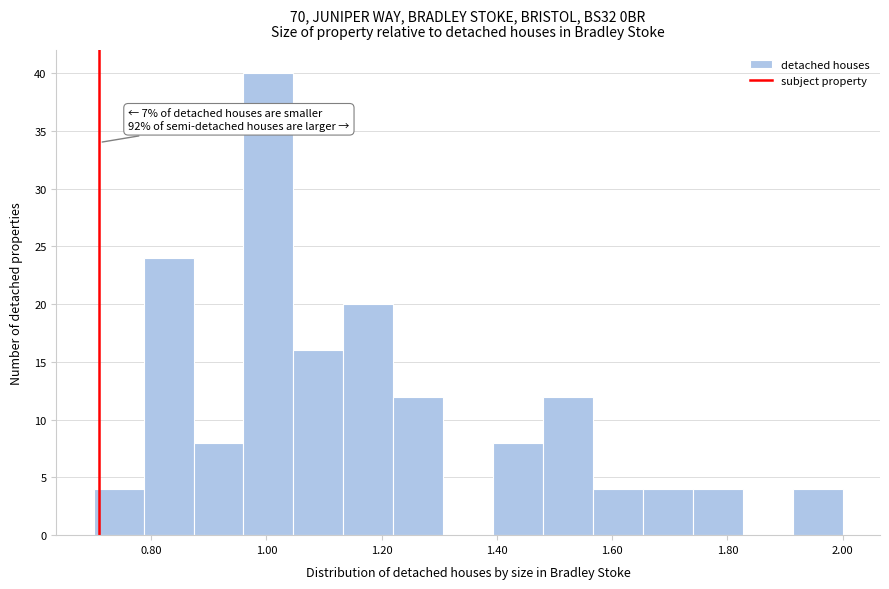

Which range on the x-axis has the tallest bar?

0.96 to 1.04